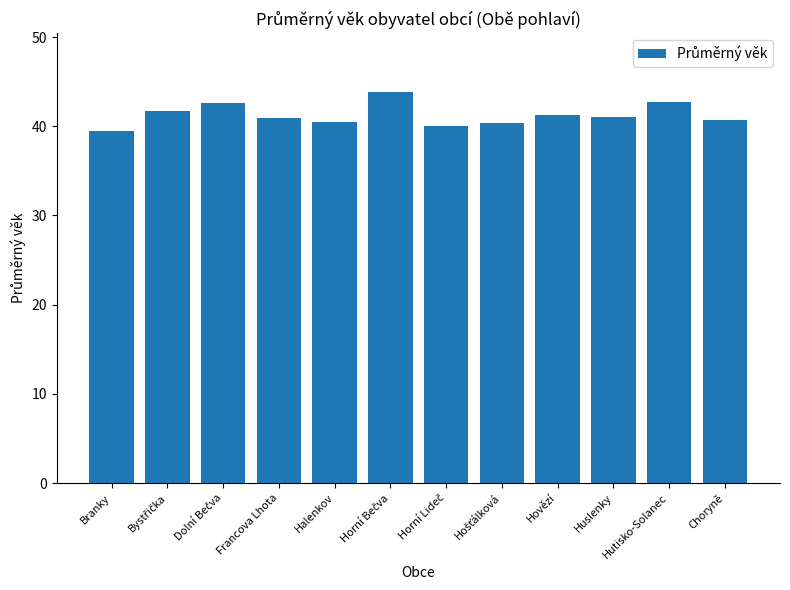

What is the smallest value displayed?

39.4